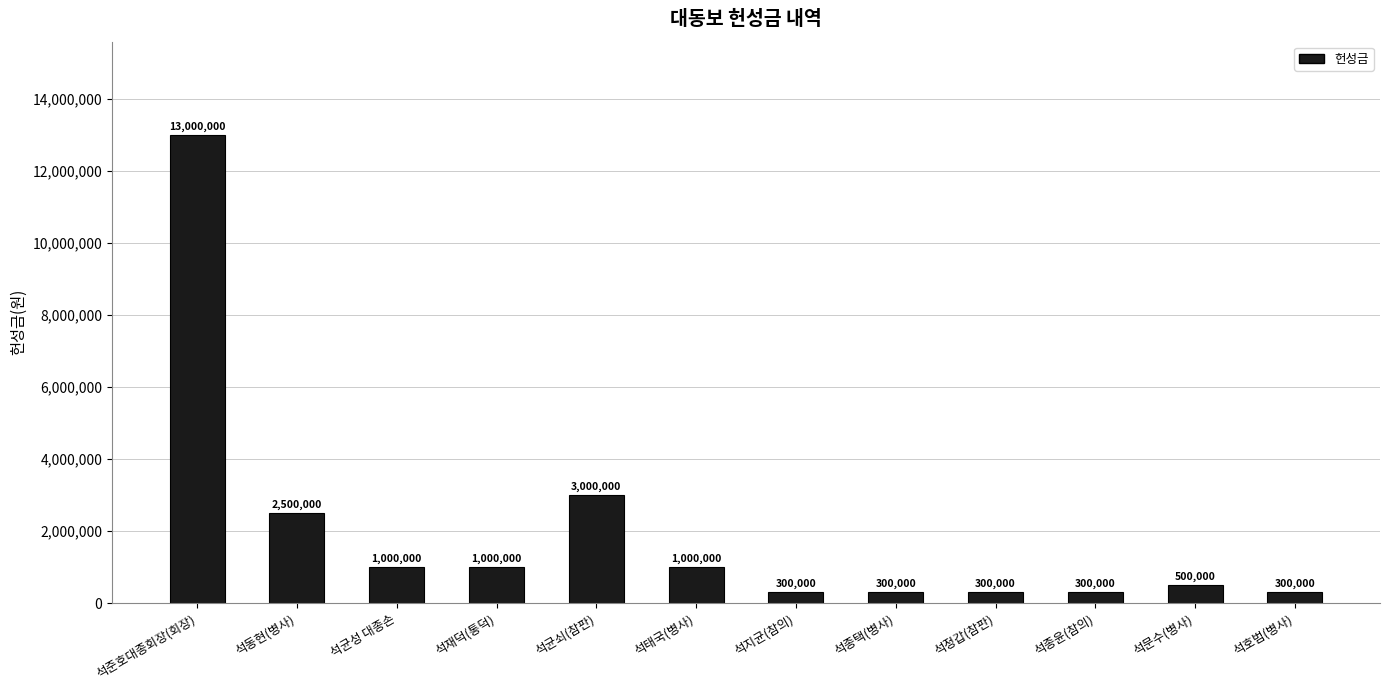

At which category does the chart reach its peak across all series?

석준호대종회장(회장)